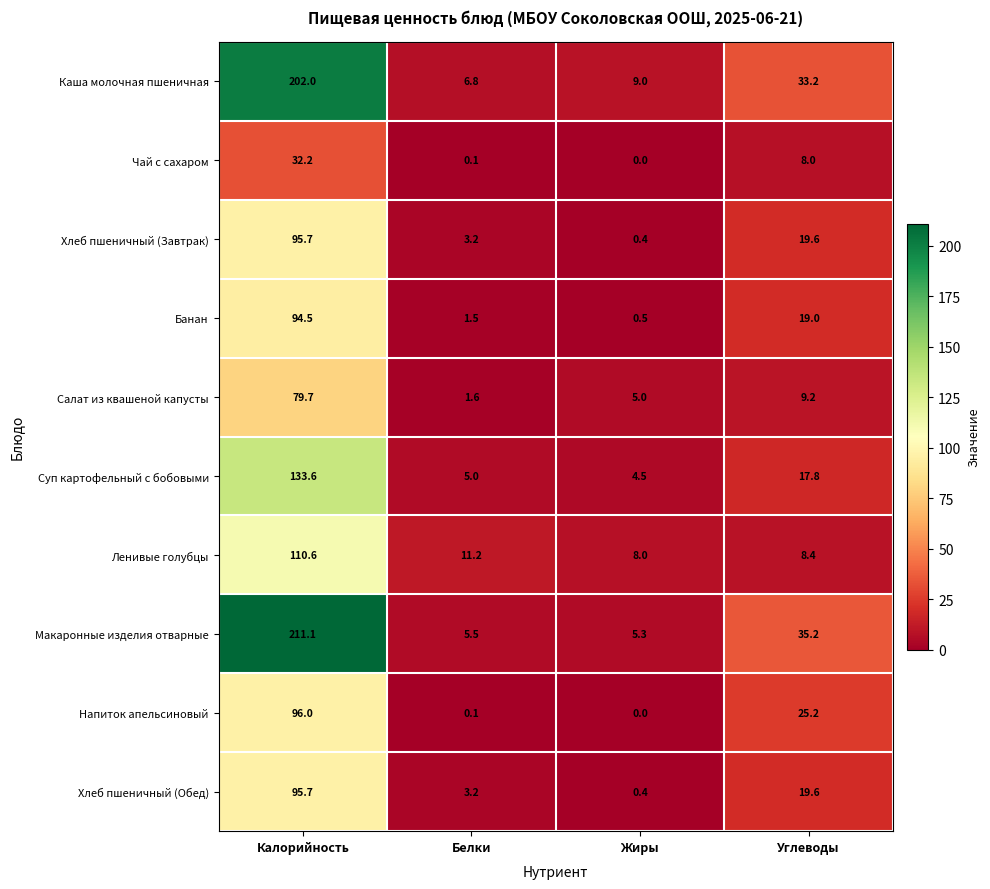

Which series has the largest total across all categories?

Макаронные изделия отварные